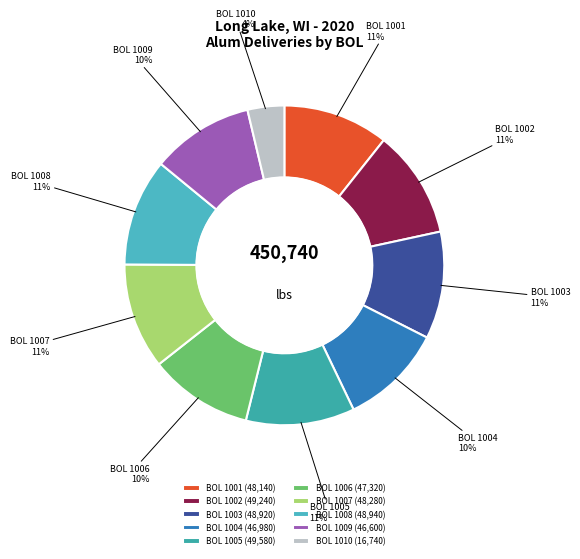

How many segments does this pie chart have?

10